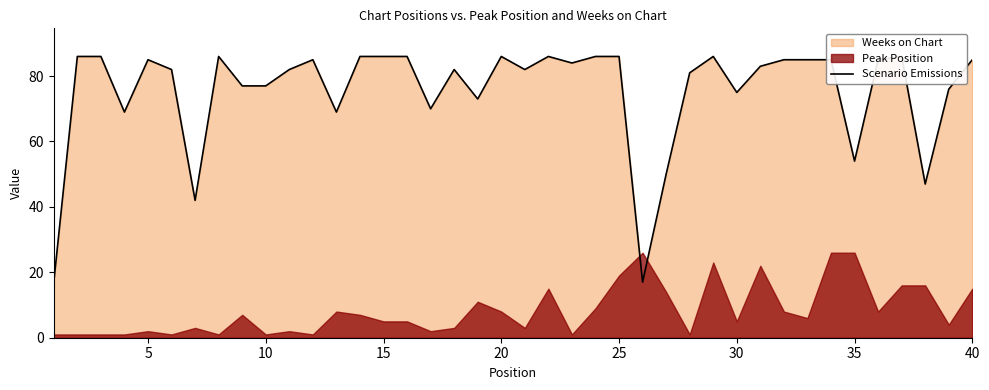

True or false: the data shows 131 at 36.

False